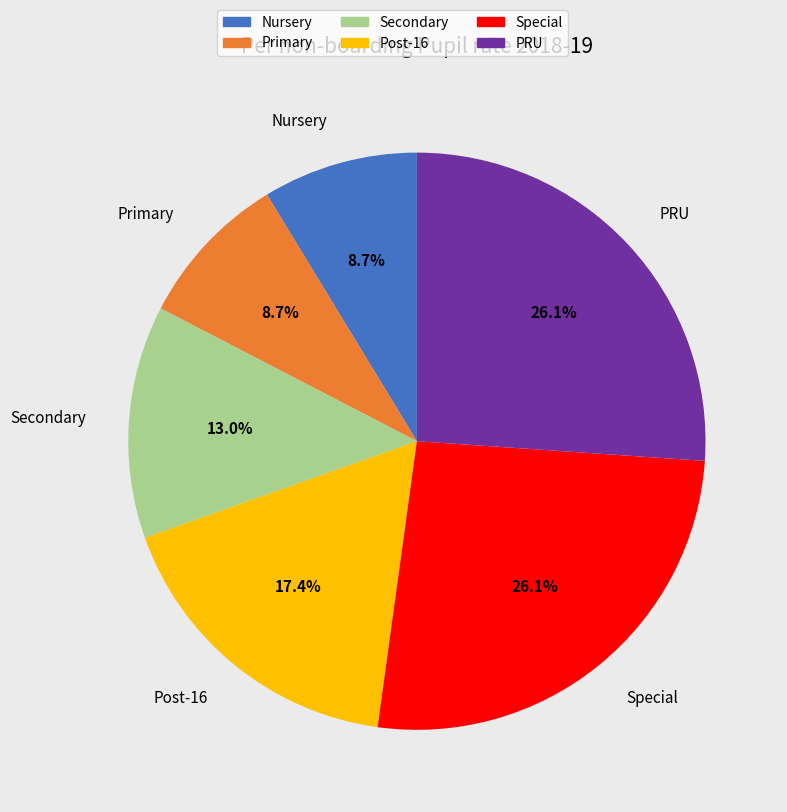

To the nearest percent, what percentage of the pie is Special?

26%